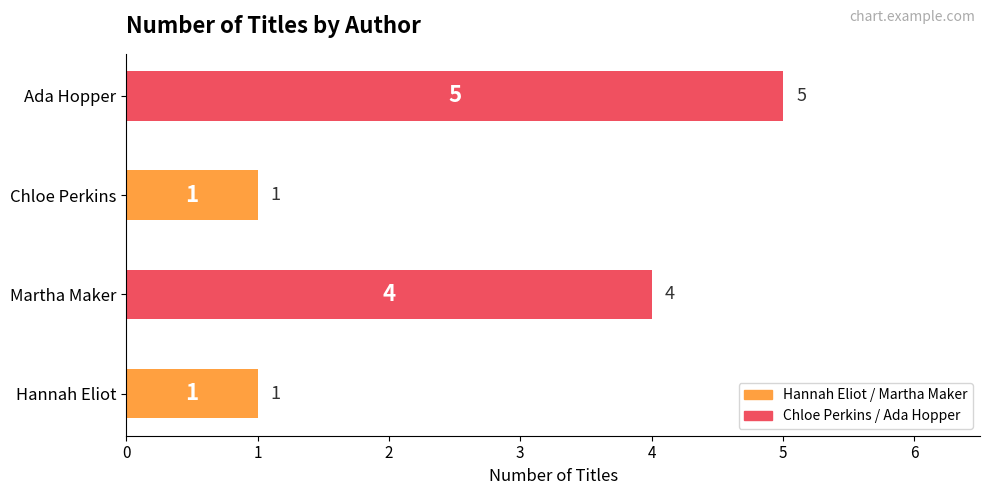

What is the difference between the maximum and minimum values?

4